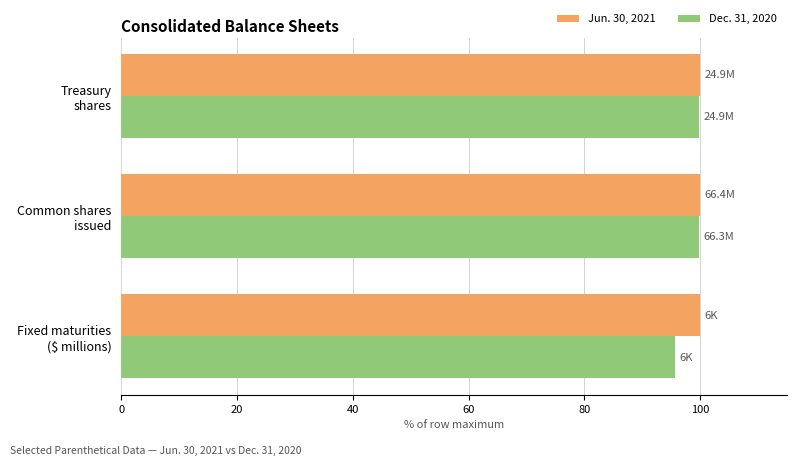

What is the sum of all Jun. 30, 2021 values?

300.0